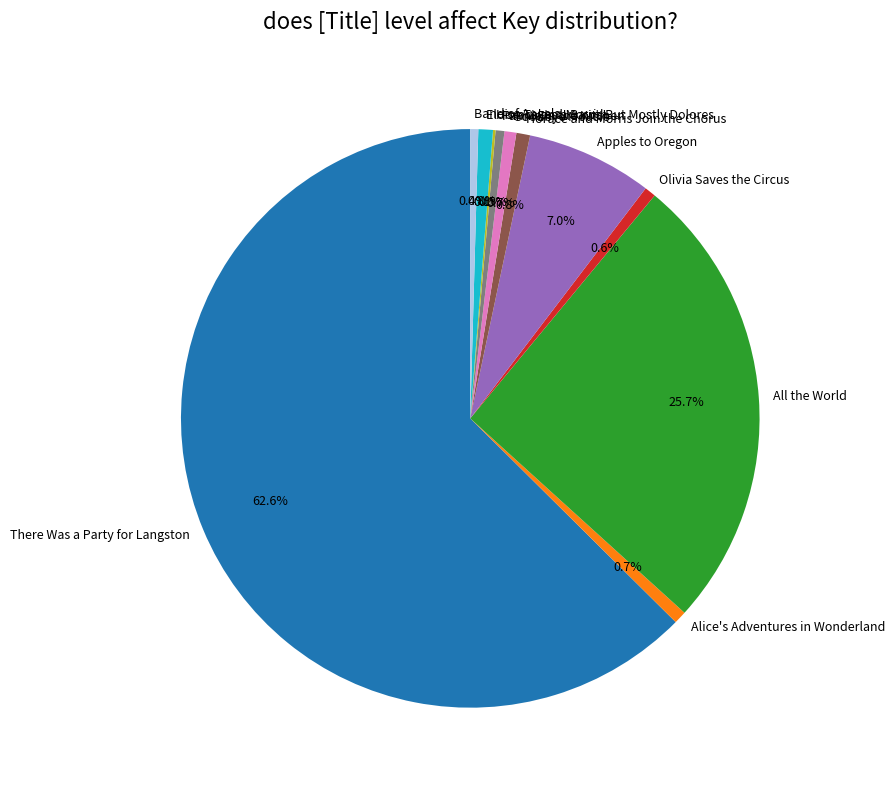

Approximately how many times larger is the value at Apples to Oregon compared to Band of Angels?

15.9